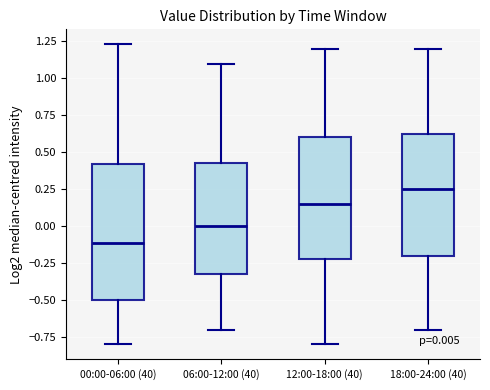

Which box is the tallest, from its lower edge to its upper edge?

00:00-06:00 (40)